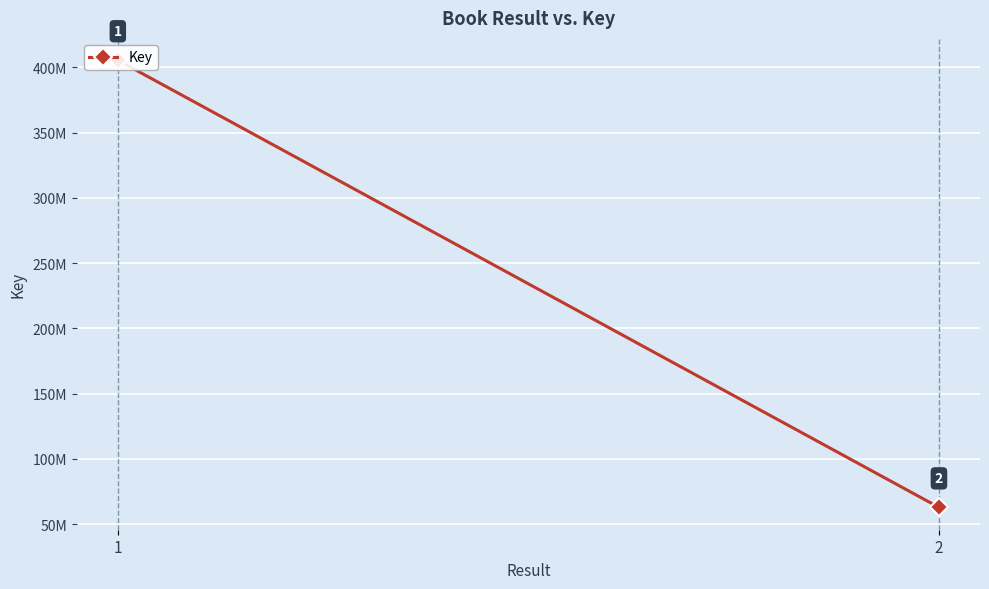

The value at 1 is 405455983. True or false?

True